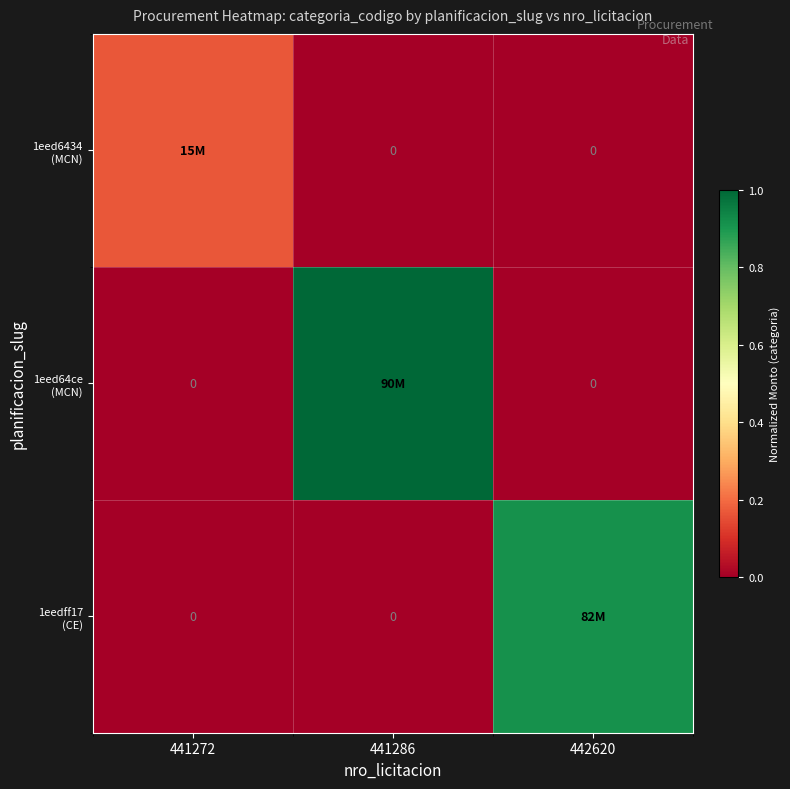

What is the average value of the 1eedff17 (CE) series?

0.3